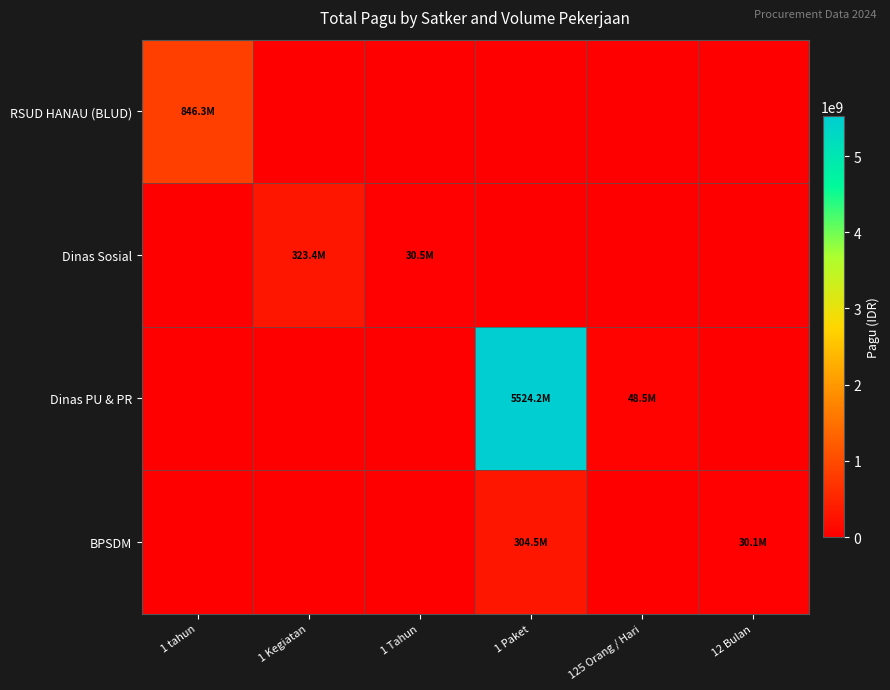

Count the number of data series in this chart.

4